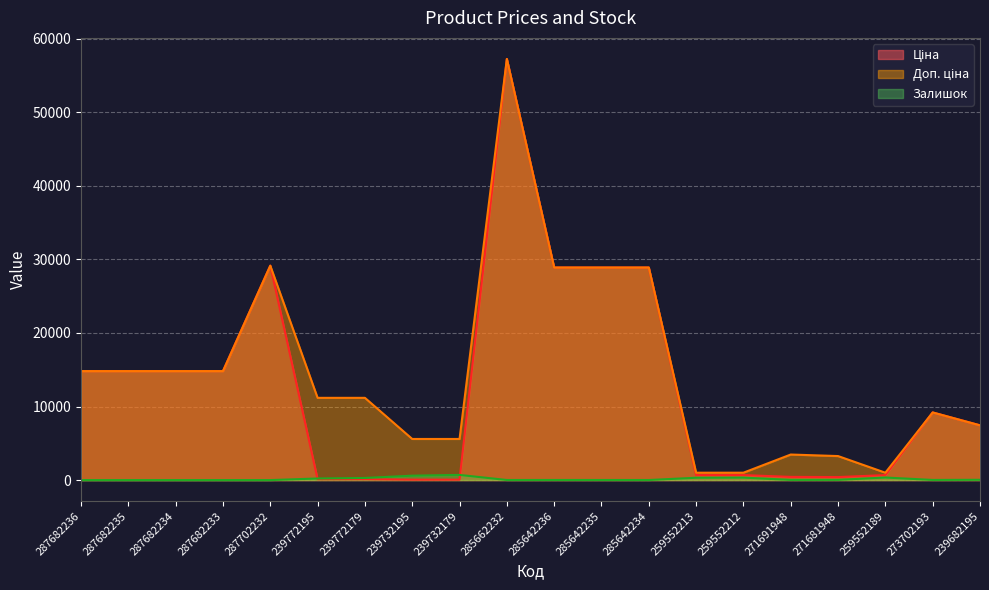

What is the label of the 15th point from the right?

239772195